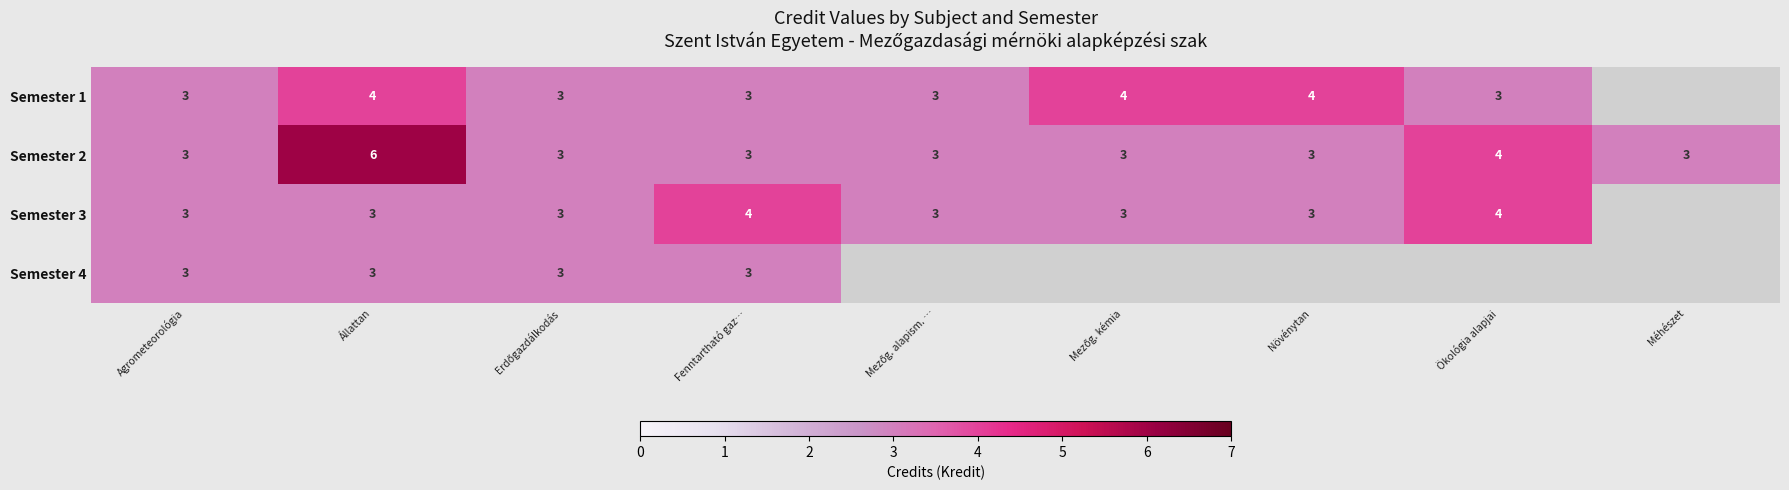

At which label does row_2 reach its peak?

Fenntartható gaz…